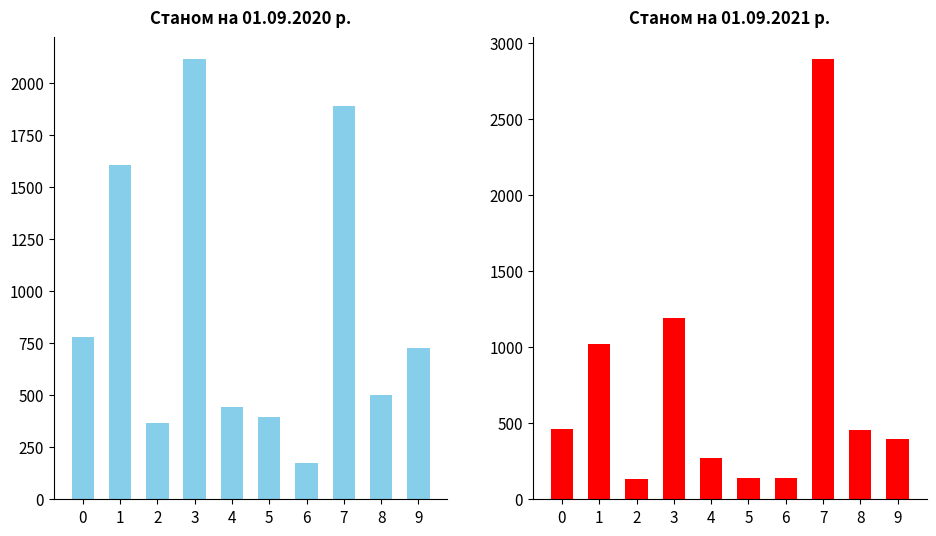

True or false: Станом на 01.09.2021 р. has a value of 622 at 8.

False